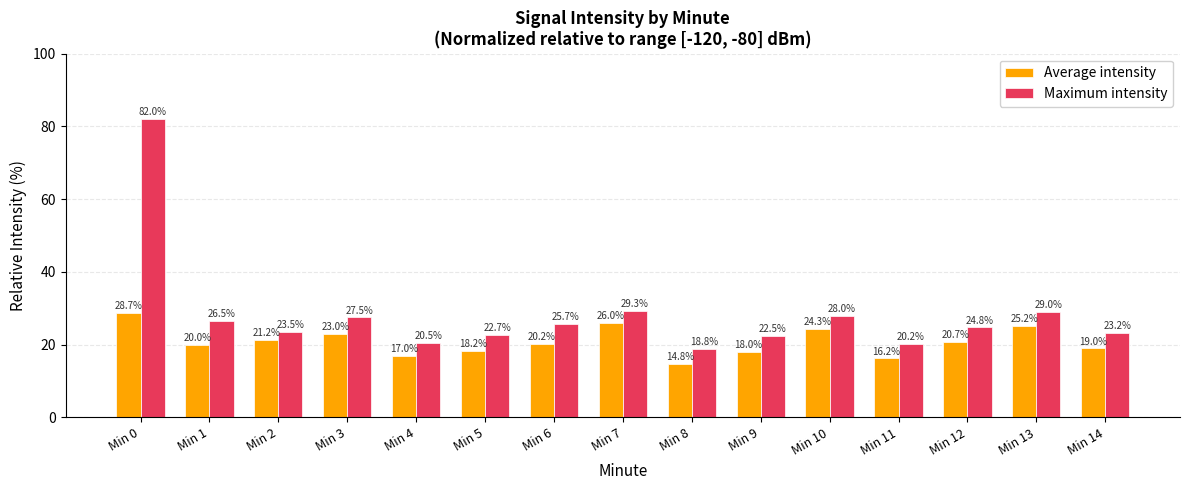

What are all the series names shown in the legend?

Average intensity, Maximum intensity